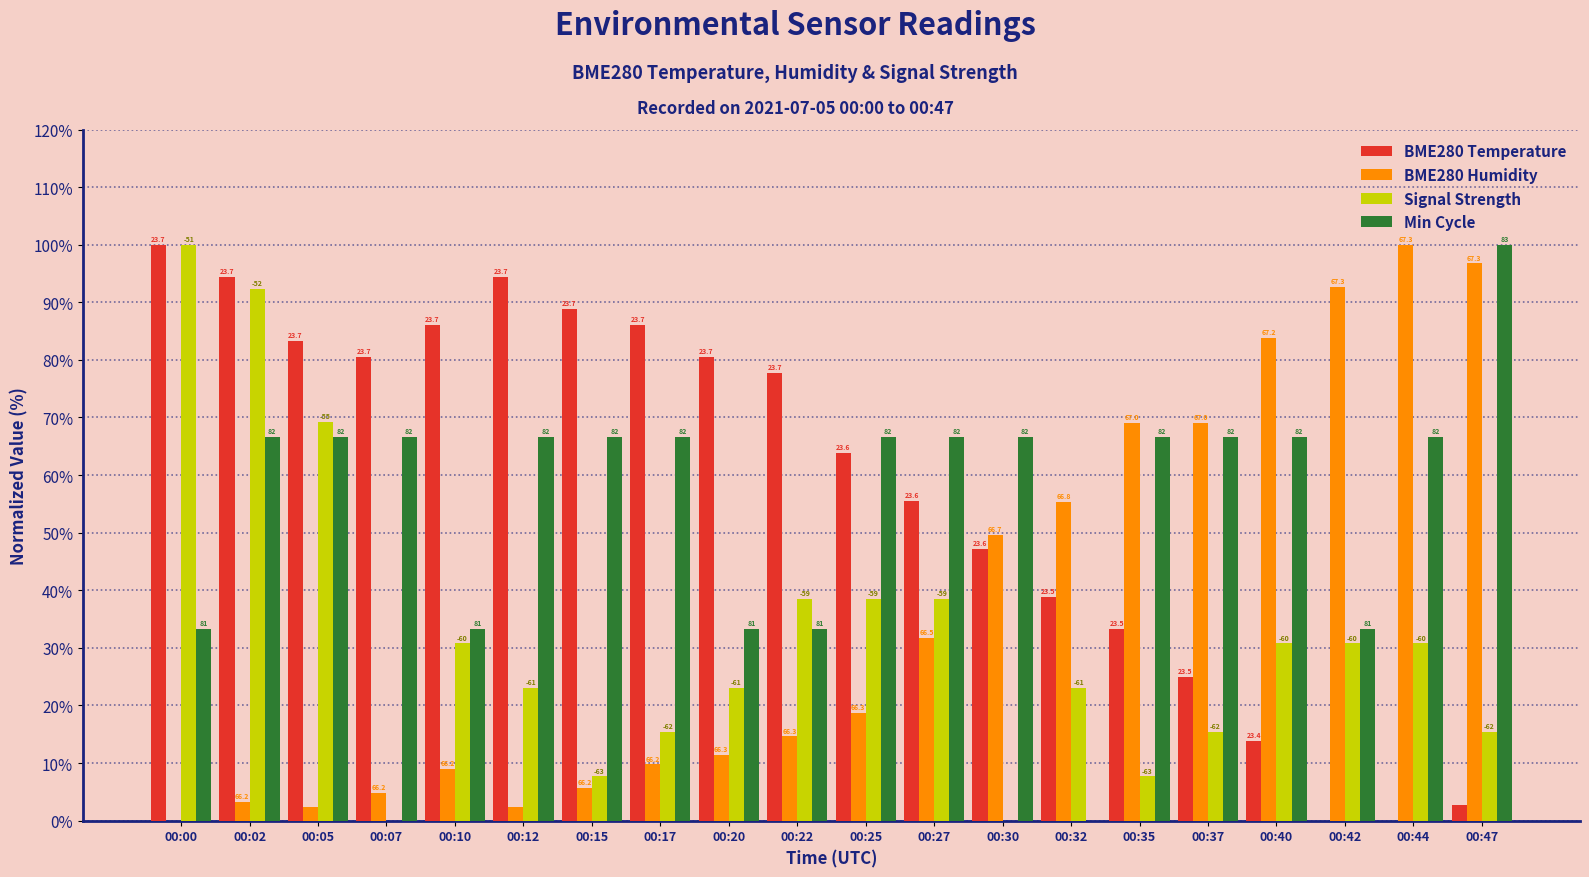

What is the sum of all BME280 Humidity values?

730.1